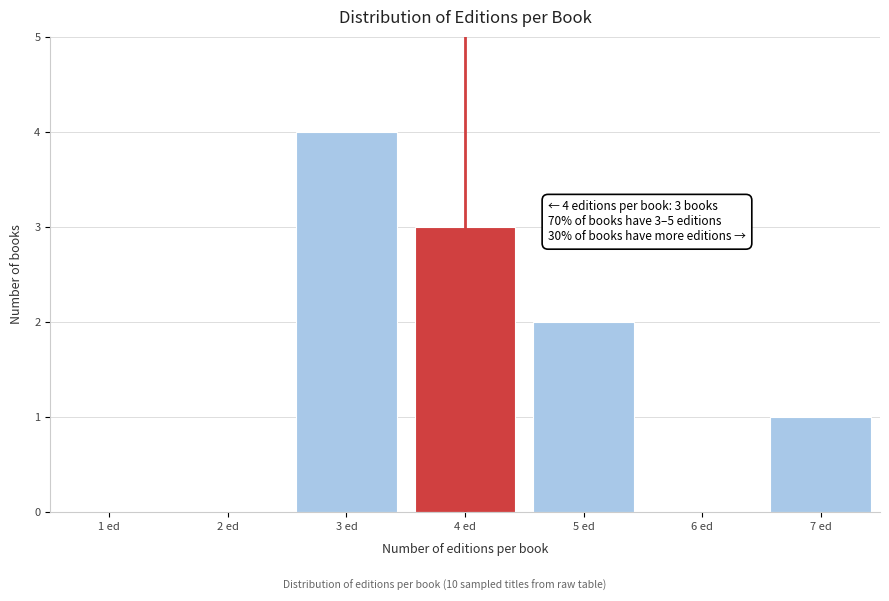

Reading left to right, what are all the values shown in this chart?

1 ed=0	2 ed=0	3 ed=4	4 ed=3	5 ed=2	6 ed=0	7 ed=1